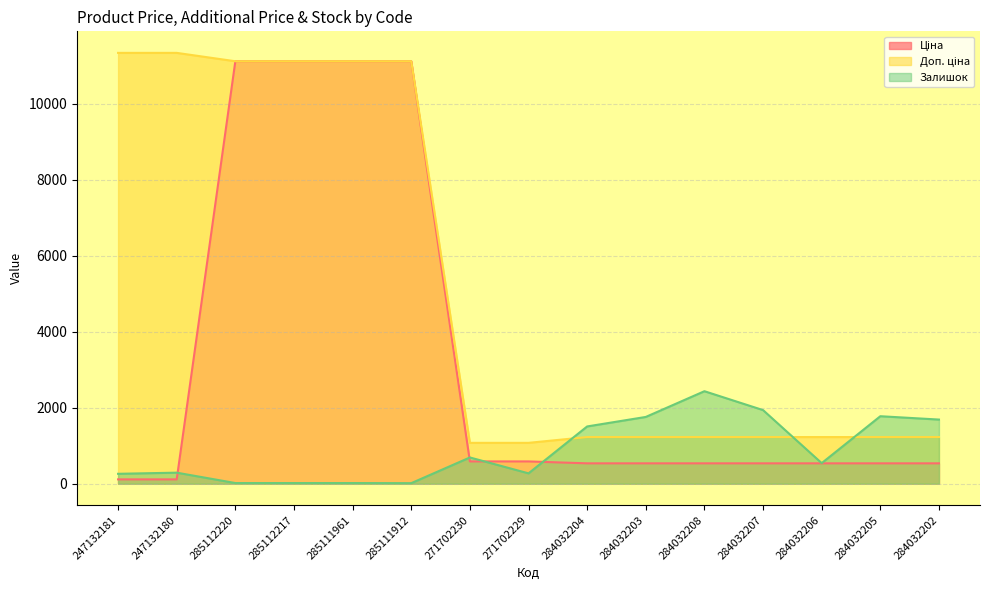

How many distinct data groups are displayed?

3